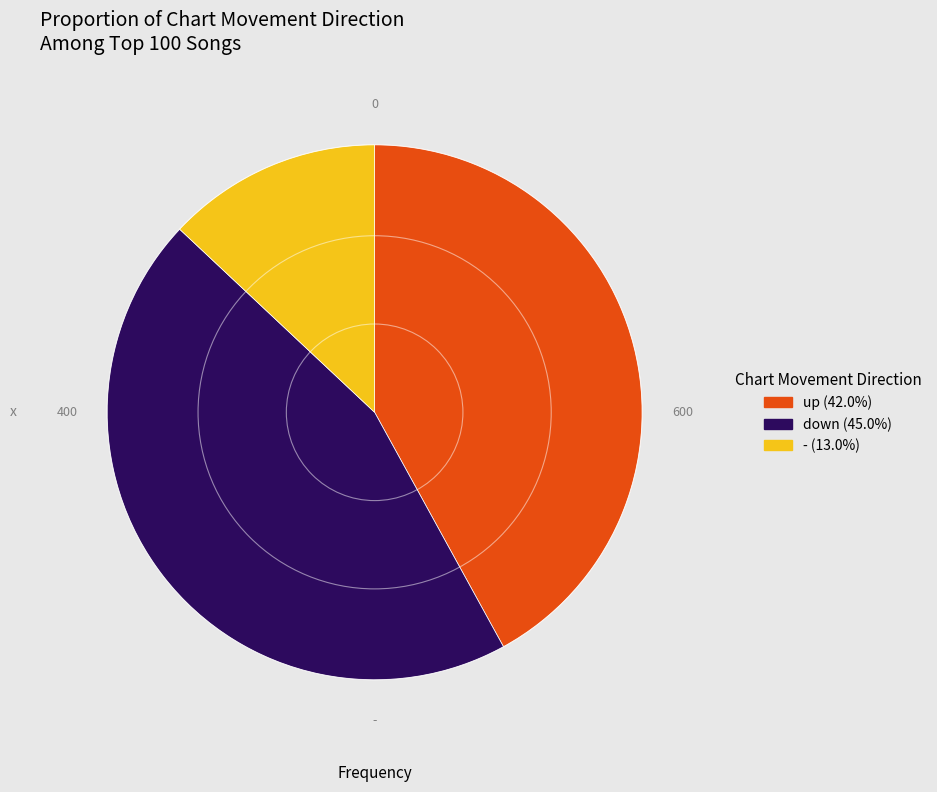

Rank the categories by value from lowest to highest.

-, up, down